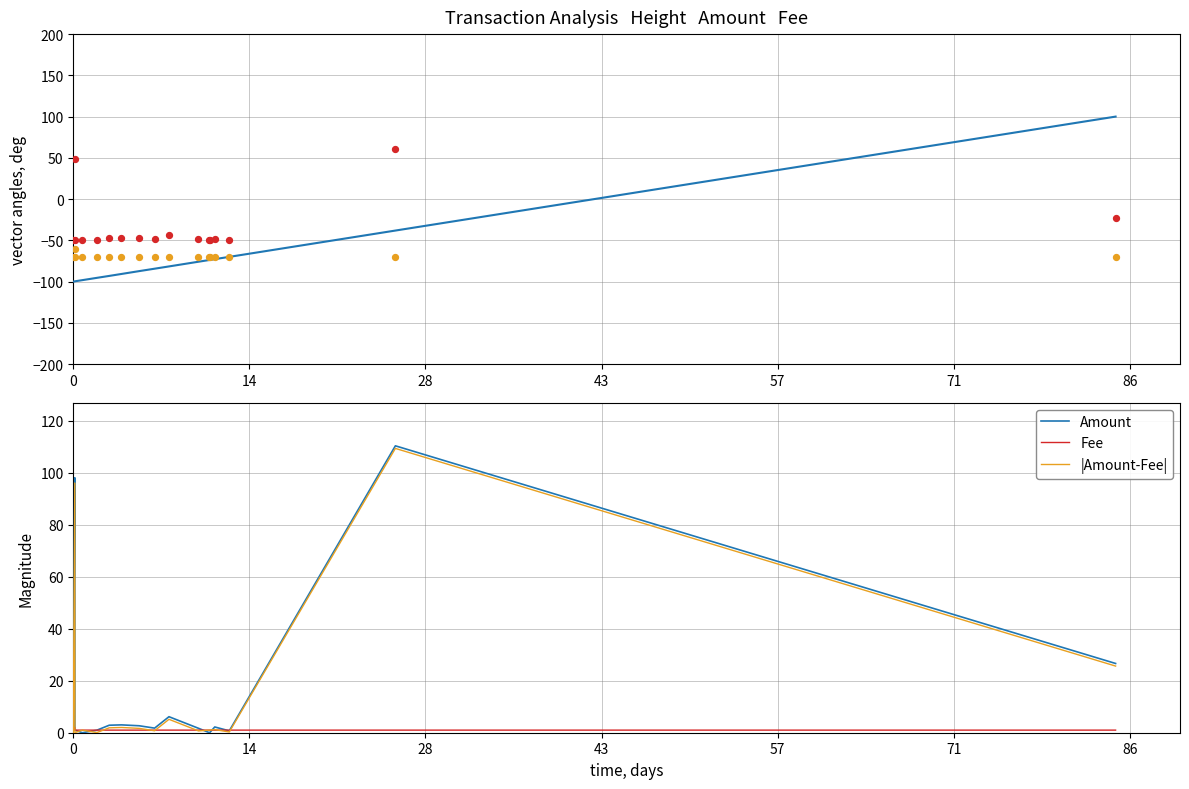

Is the value of Fee at 10 greater than the value of |Amount-Fee| at 7?

No